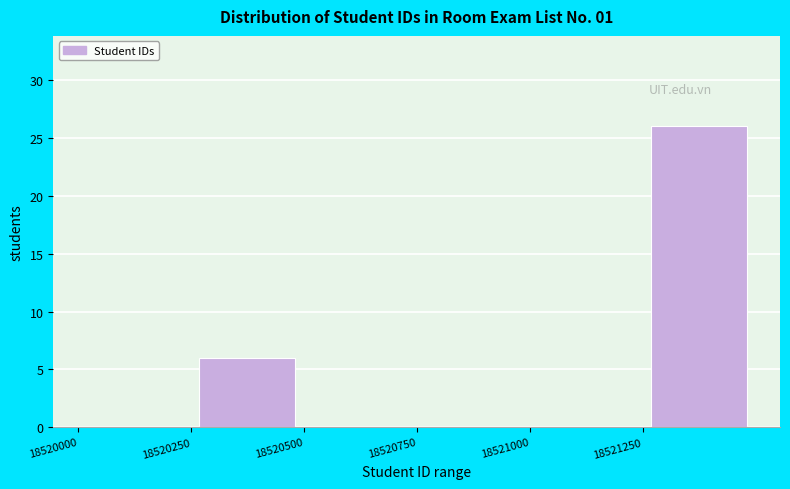

What is the height of the bar covering 18521250 to 18521500 on the x-axis? The values are not printed on the chart, so give them approximately, as read against the axis.

26